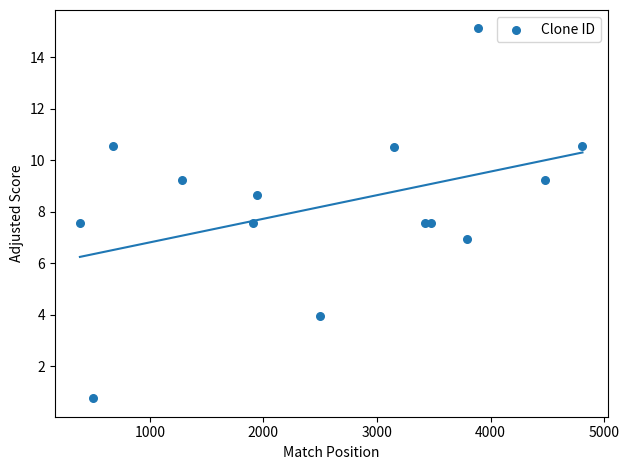

What is the range of X values (max minus min)?

4425.0